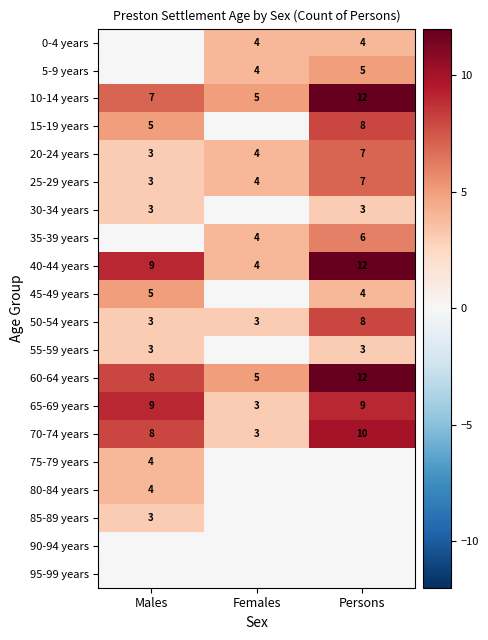

Count the number of data series in this chart.

20